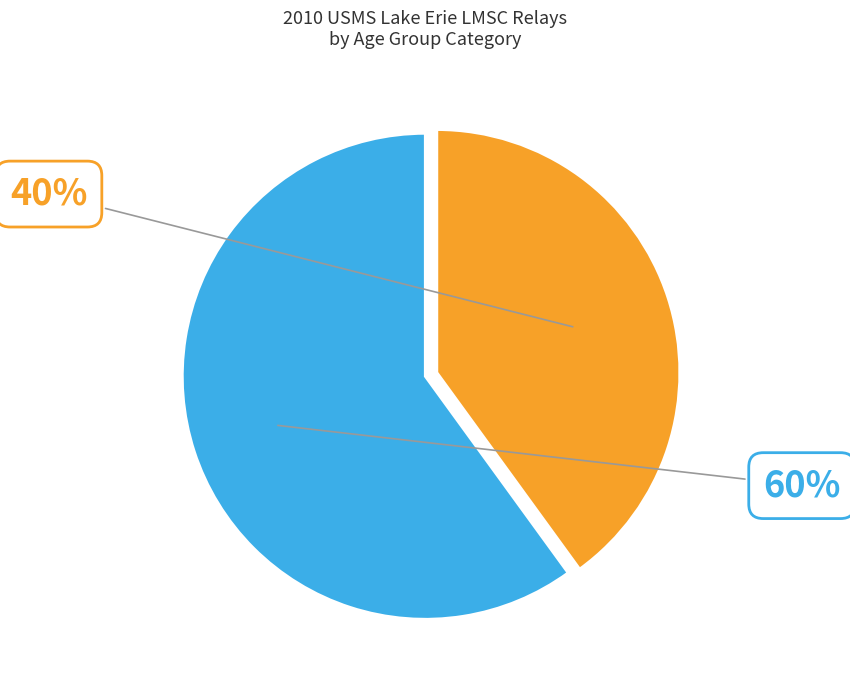

Does any single category account for the majority?

Yes